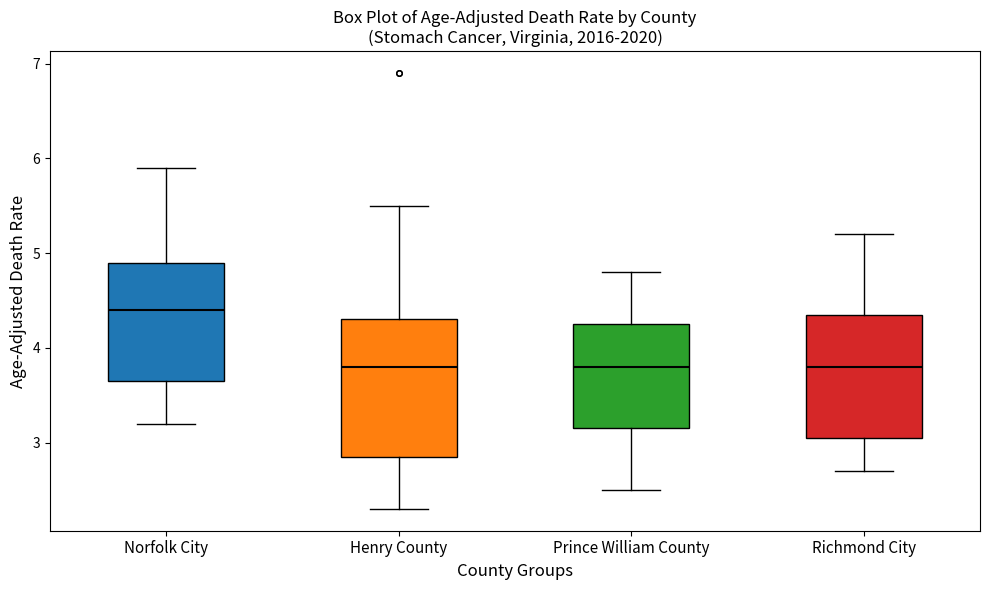

Where does the upper whisker of the box for Norfolk City end on the y-axis? The values are not printed on the chart, so give them approximately, as read against the axis.

5.9